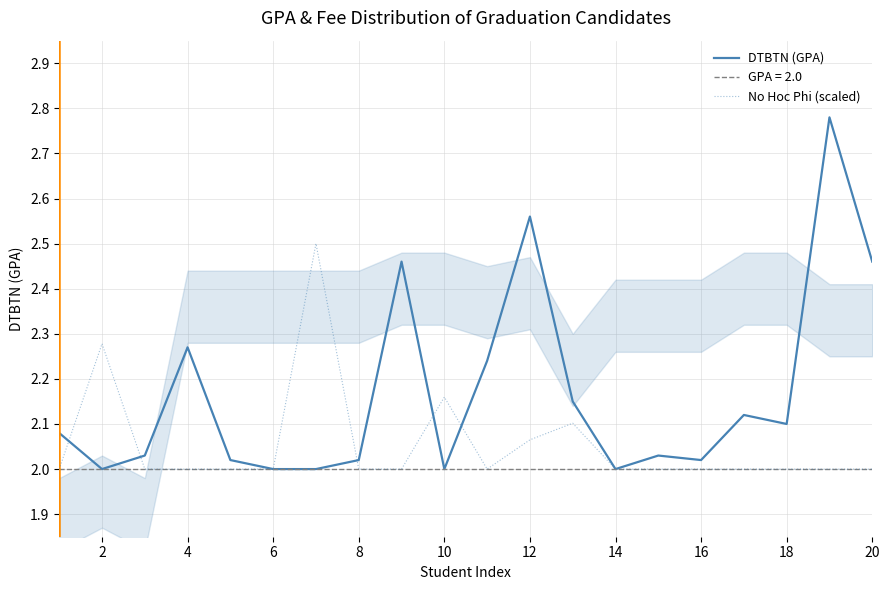

What is the smallest value displayed?

2.0